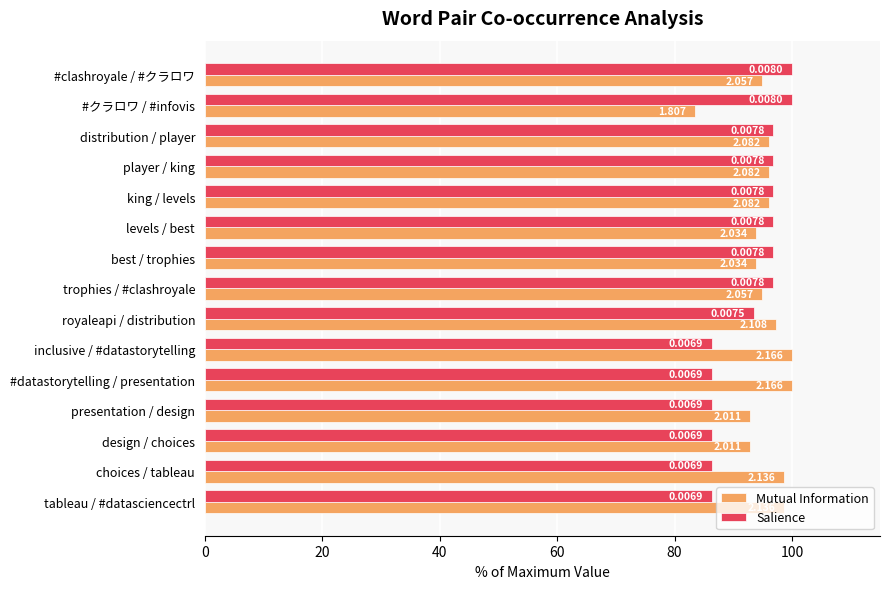

Reading right to left, transcribe all the data shown in this chart.

Mutual Information: 98.6	98.6	92.8	92.8	100.0	100.0	97.3	95.0	93.9	93.9	96.1	96.1	96.1	83.4	95.0
Salience: 86.3	86.3	86.3	86.3	86.3	86.3	93.5	96.8	96.8	96.8	96.8	96.8	96.8	100.0	100.0